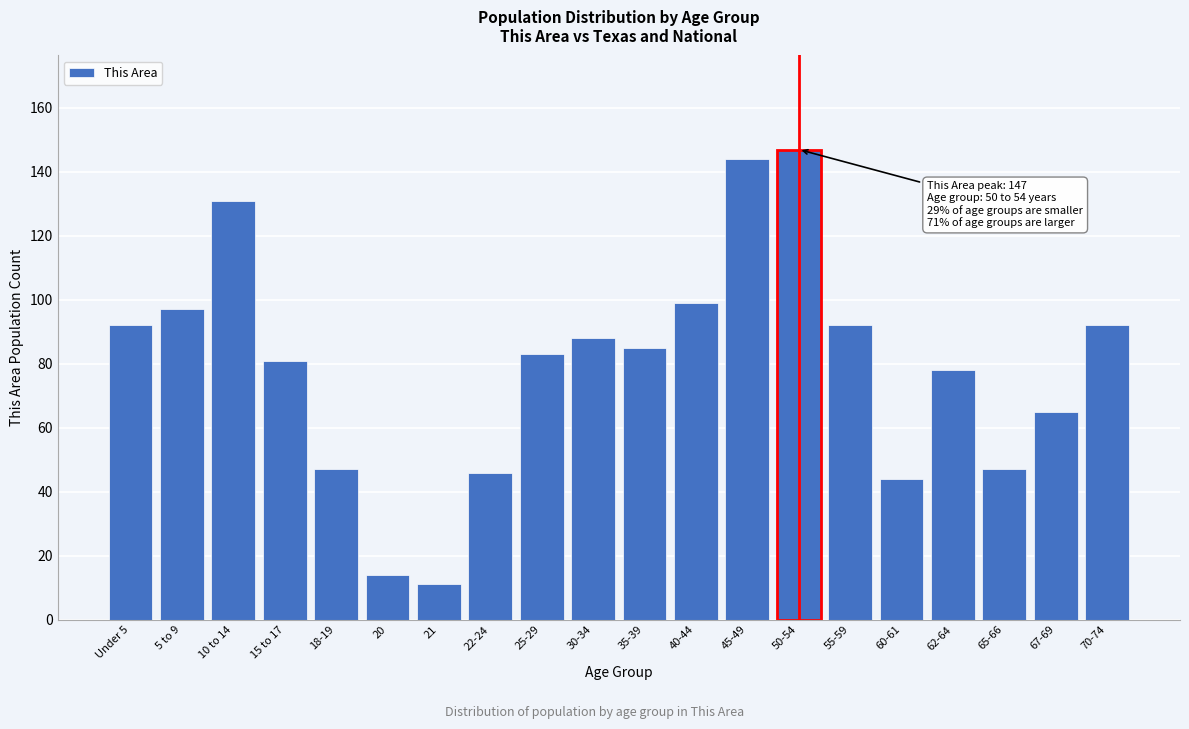

Reading left to right, transcribe all the data shown in this chart.

92	97	131	81	47	14	11	46	83	88	85	99	144	147	92	44	78	47	65	92